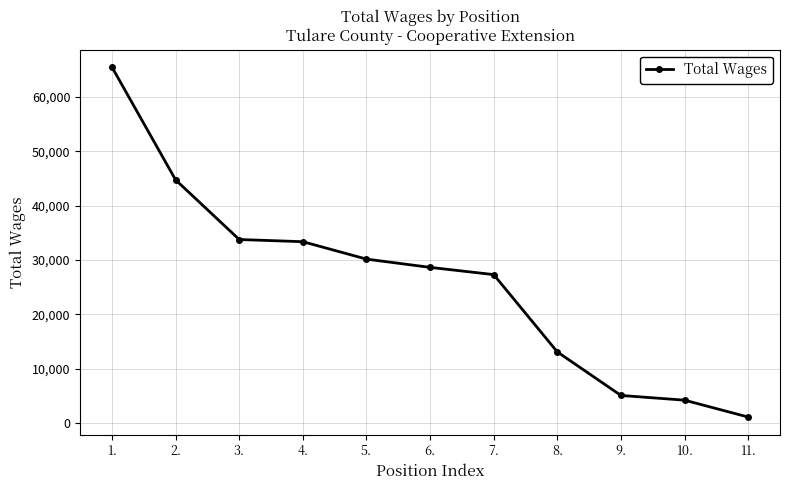

The value at 6. is 48195. True or false?

False